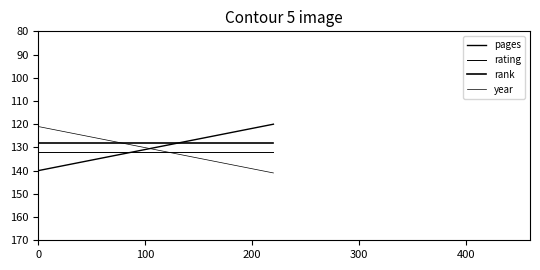

What value does the year series have at 0?

121.0